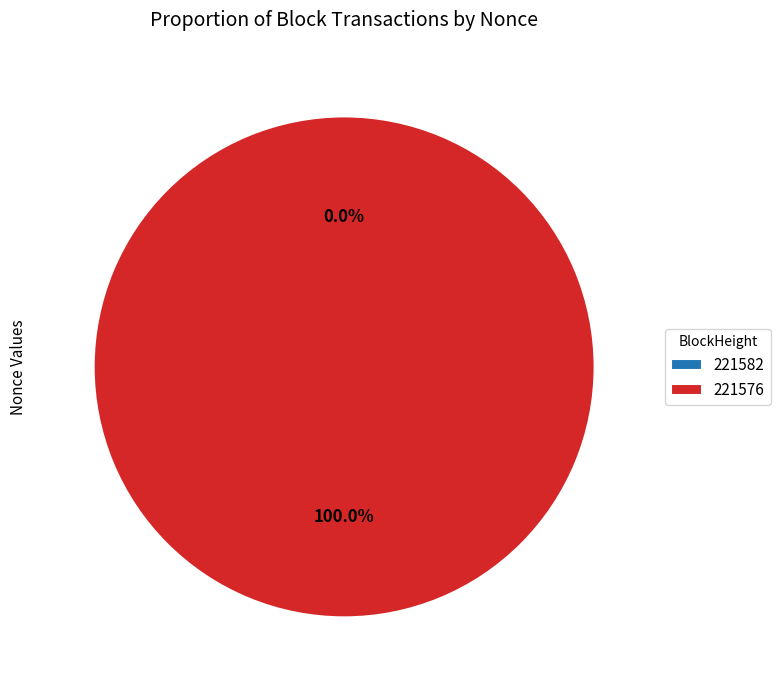

Which slice is the largest?

221576